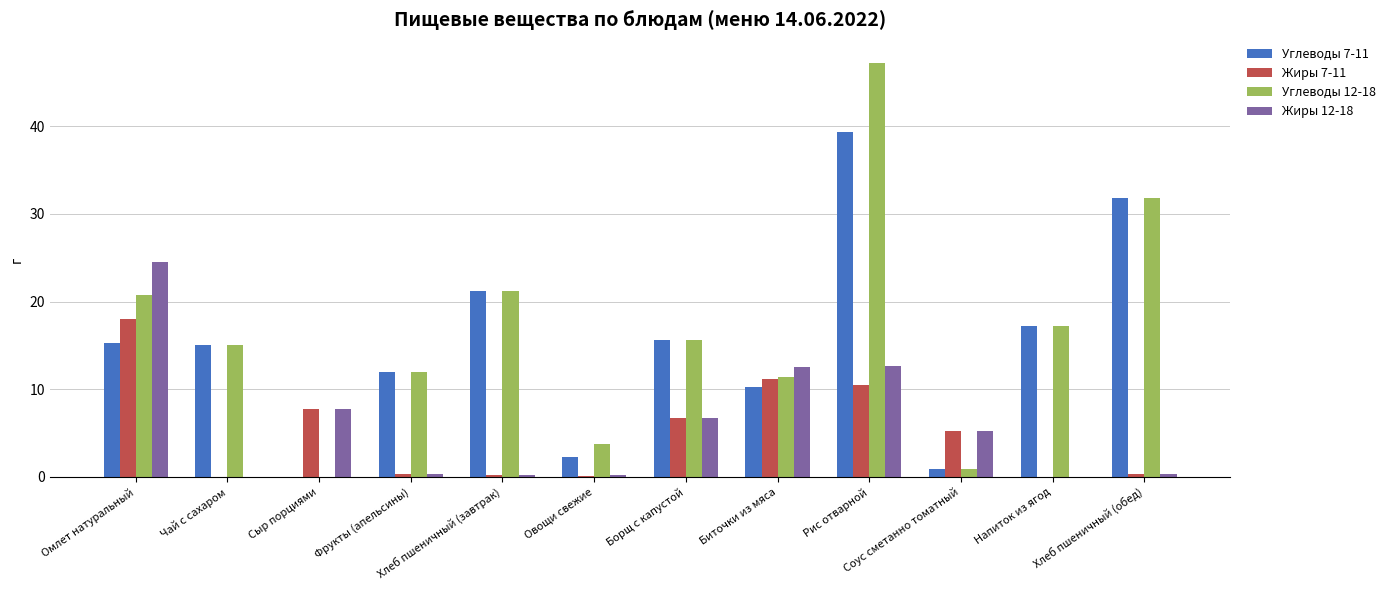

The value of Углеводы 12-18 at Хлеб пшеничный (завтрак) is 28.2. True or false?

False